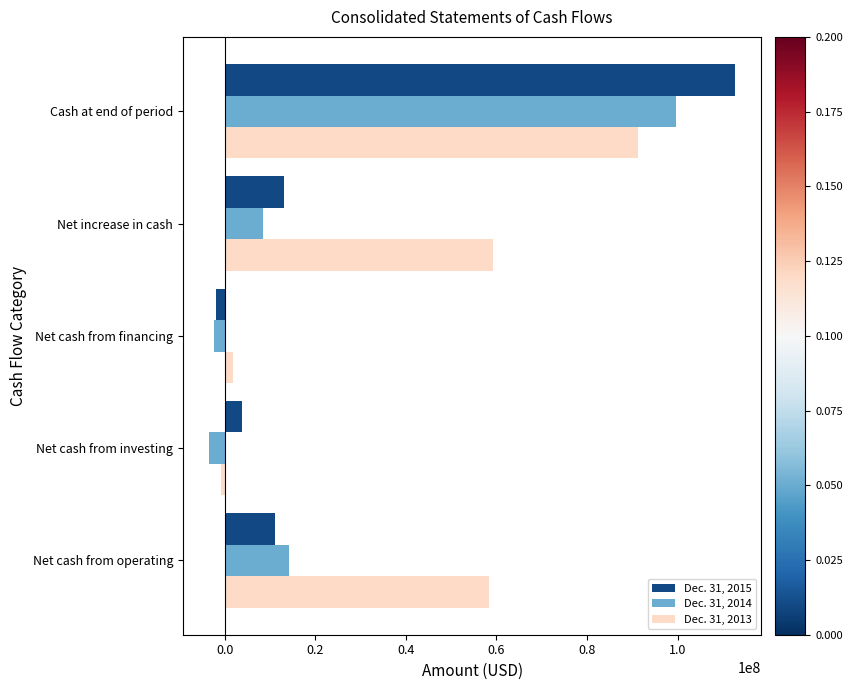

Which series changed the most between Net increase in cash and Cash at end of period?

Dec. 31, 2015